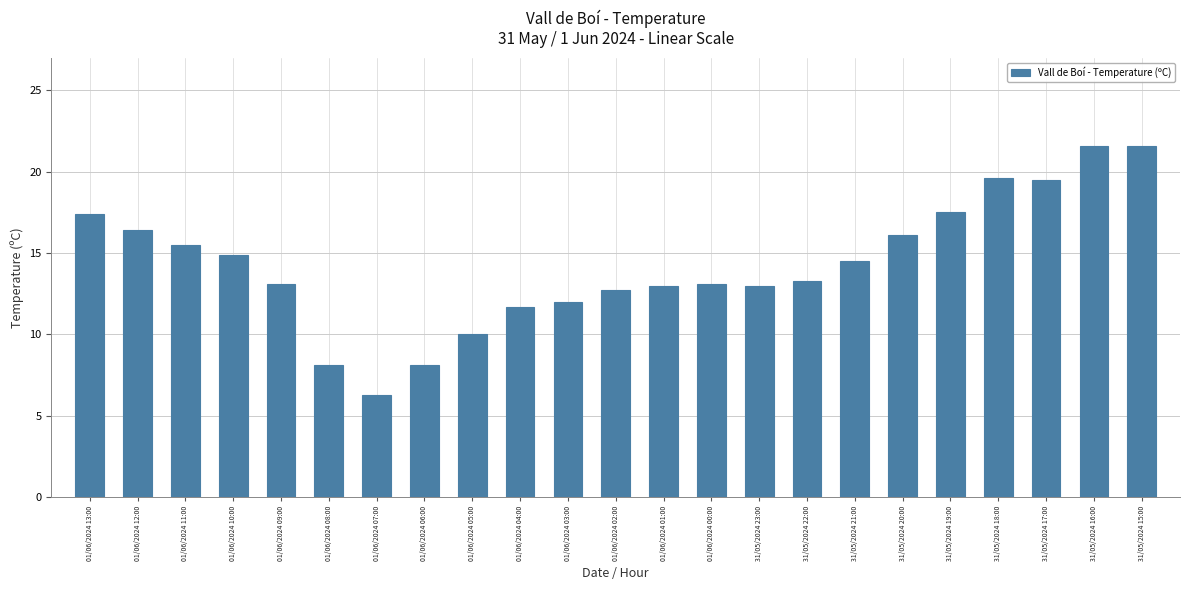

Approximately how many times larger is the value at 31/05/2024 23:00 compared to 01/06/2024 03:00?

1.1